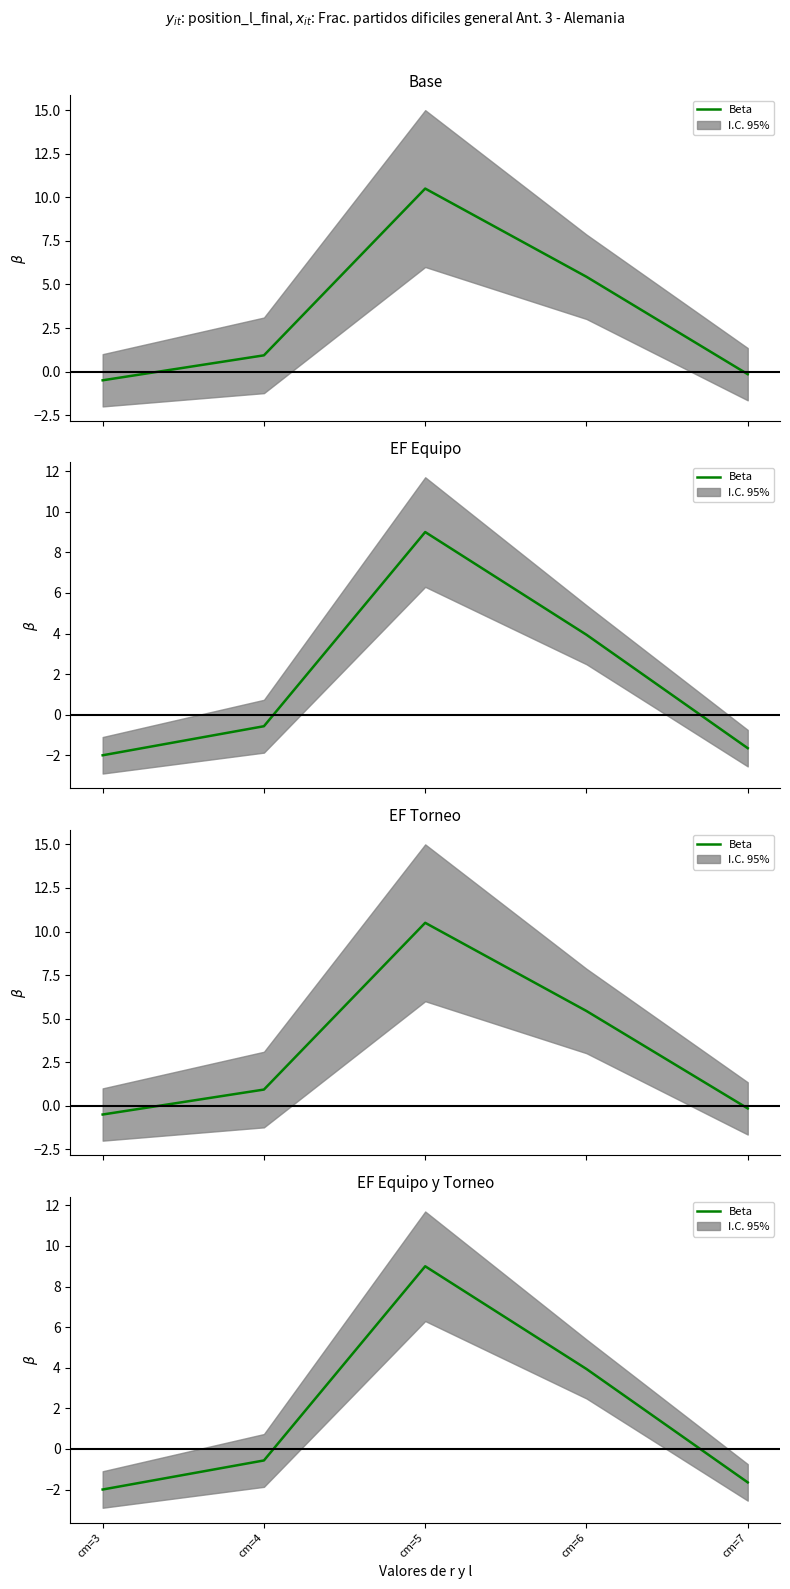

How many values are below zero?

3